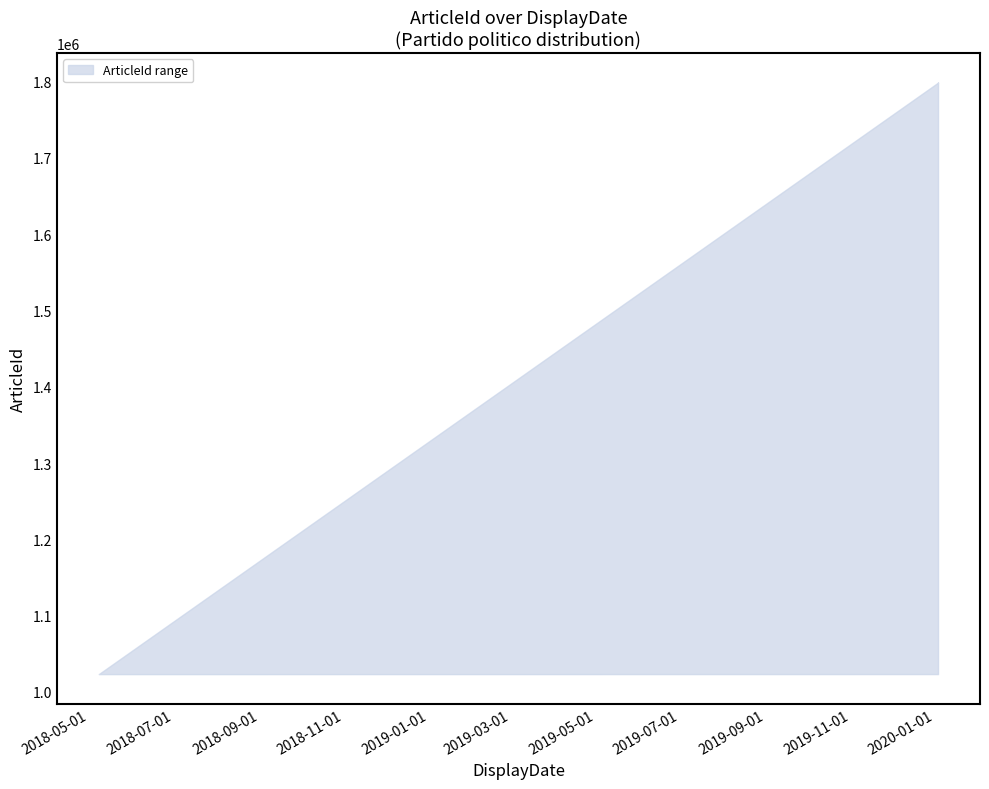

Which label corresponds to the smallest value in the chart?

2018-05-08